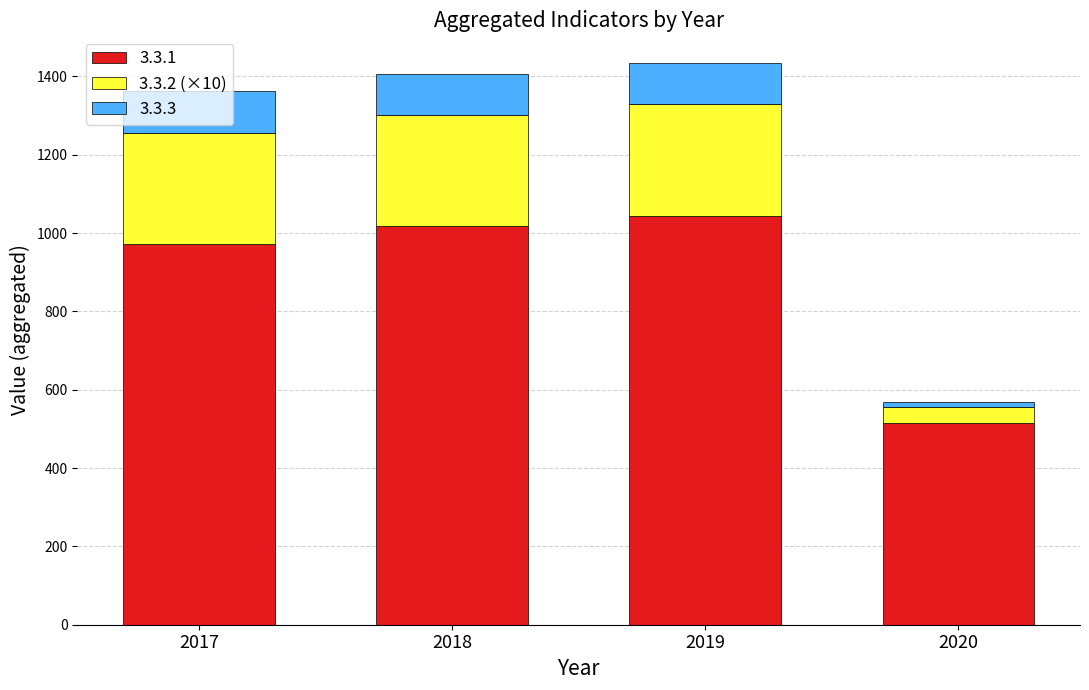

What is the total value across all series at 2018?

1407.1